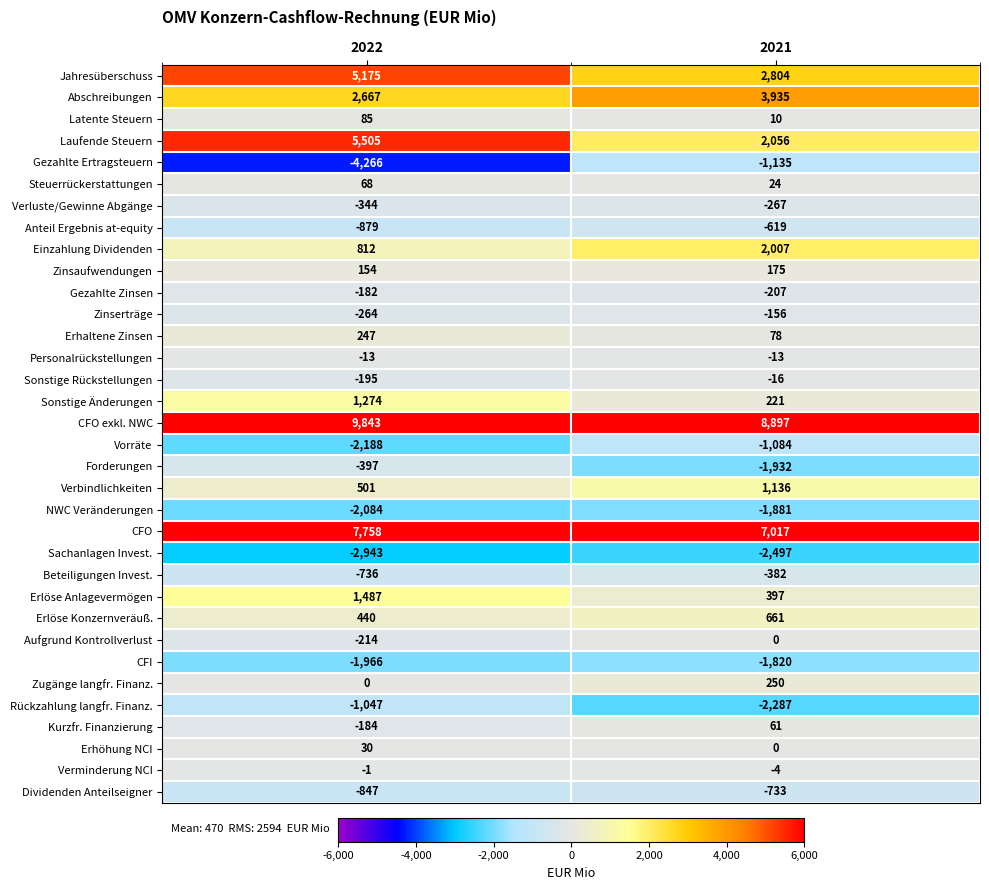

Rank the series at 2022 from highest to lowest value.

CFO exkl. NWC, CFO, Laufende Steuern, Jahresüberschuss, Abschreibungen, Erlöse Anlagevermögen, Sonstige Änderungen, Einzahlung Dividenden, Verbindlichkeiten, Erlöse Konzernveräuß., Erhaltene Zinsen, Zinsaufwendungen, Latente Steuern, Steuerrückerstattungen, Erhöhung NCI, Zugänge langfr. Finanz., Verminderung NCI, Personalrückstellungen, Gezahlte Zinsen, Kurzfr. Finanzierung, Sonstige Rückstellungen, Aufgrund Kontrollverlust, Zinserträge, Verluste/Gewinne Abgänge, Forderungen, Beteiligungen Invest., Dividenden Anteilseigner, Anteil Ergebnis at-equity, Rückzahlung langfr. Finanz., CFI, NWC Veränderungen, Vorräte, Sachanlagen Invest., Gezahlte Ertragsteuern